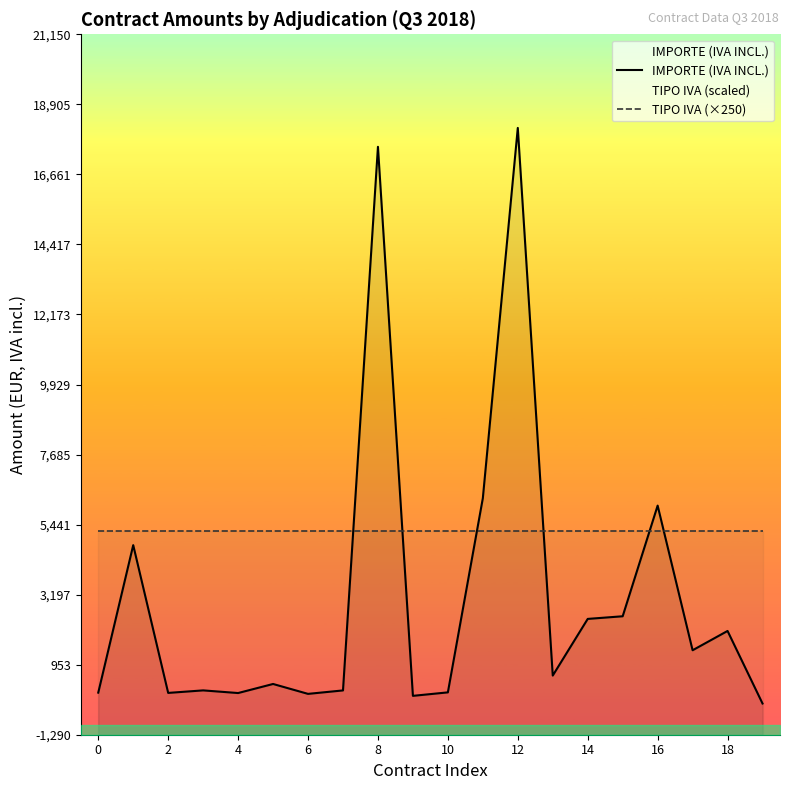

Which label corresponds to the smallest value in the chart?

19